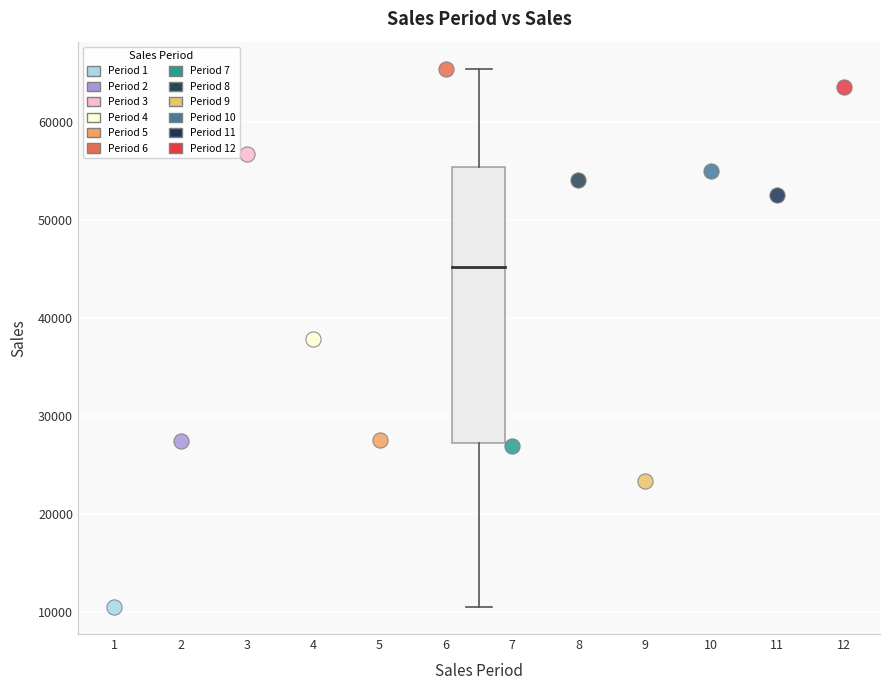

Which series contains the lowest Y value?

Period 1